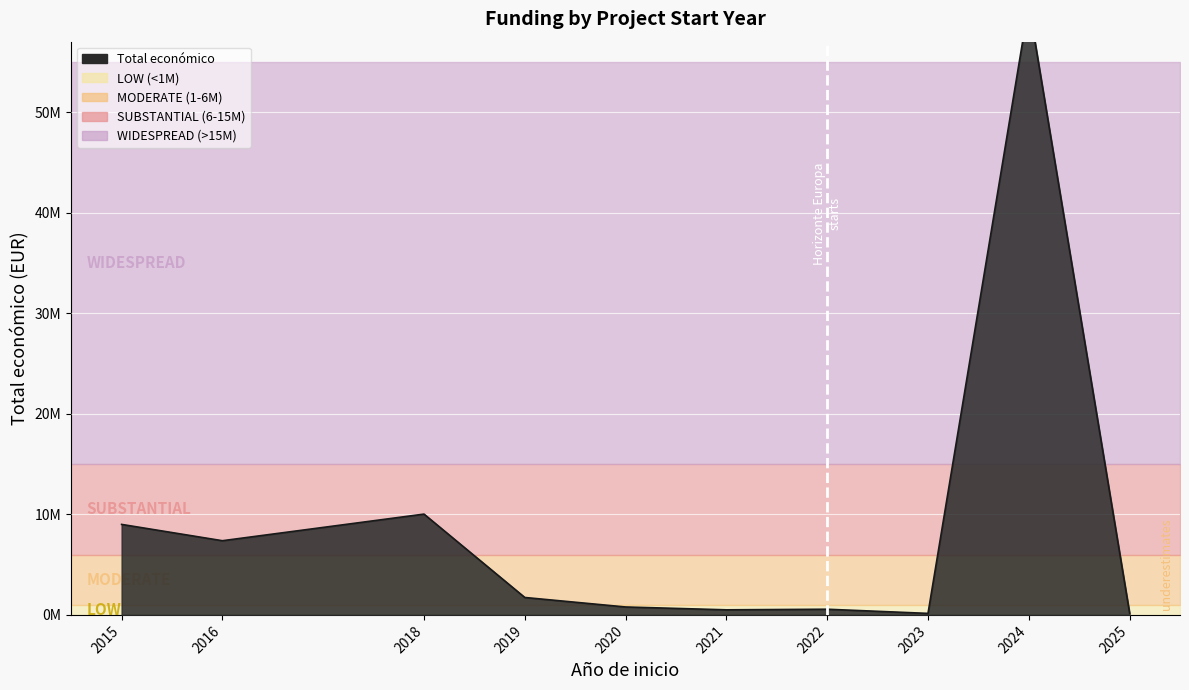

Which has a higher value, 2019 or 2024?

2024